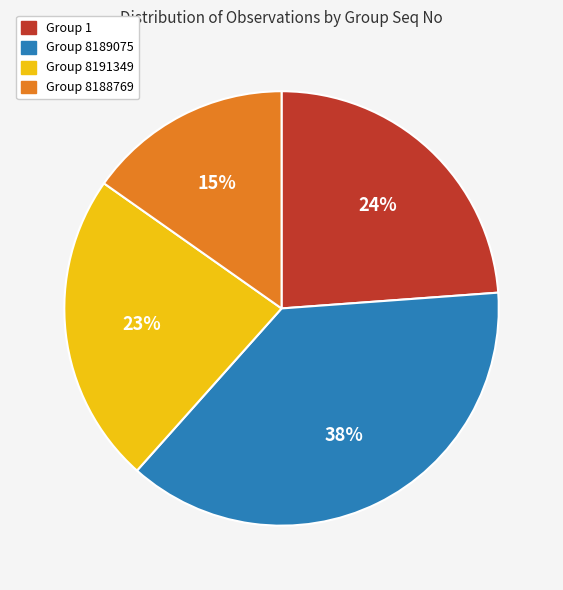

Which has a higher value, Group 8188769 or Group 8189075?

Group 8189075